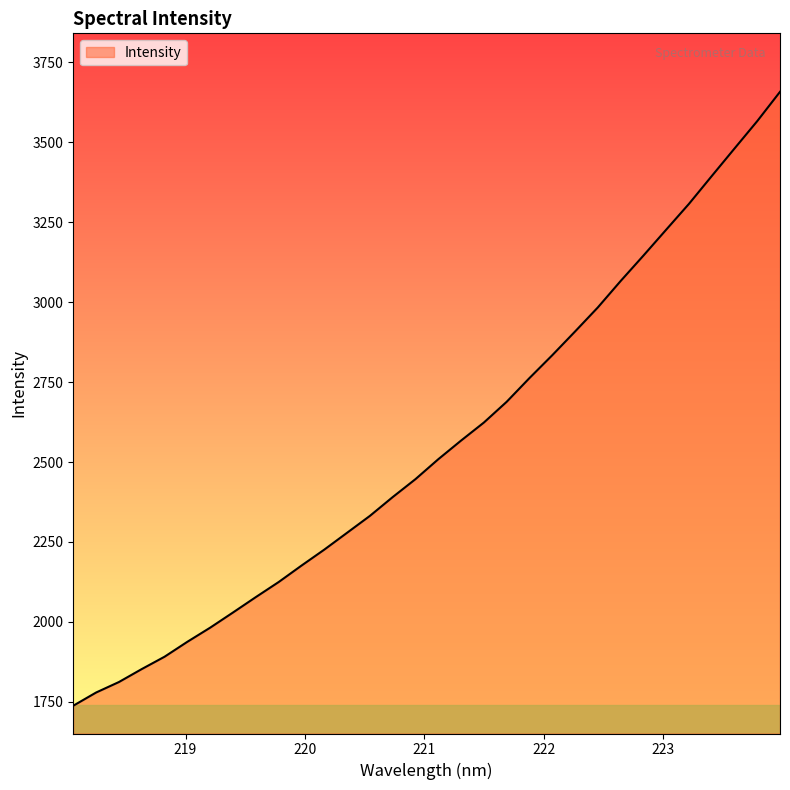

What is the greatest value displayed?

3657.6